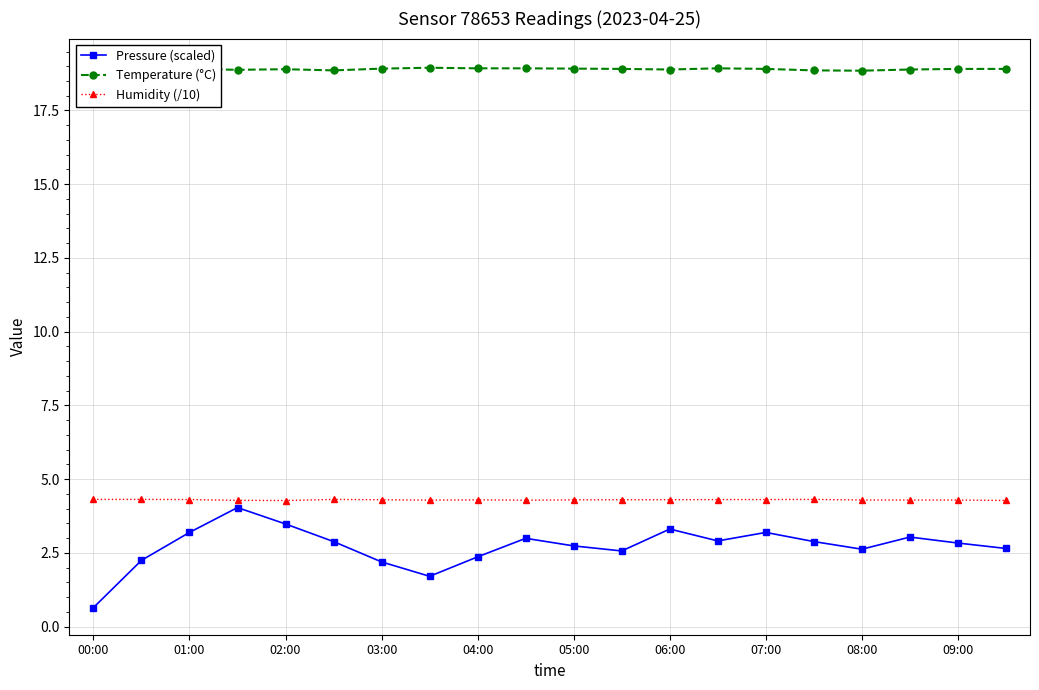

True or false: Humidity (/10) has more than 2 interior local peaks.

True